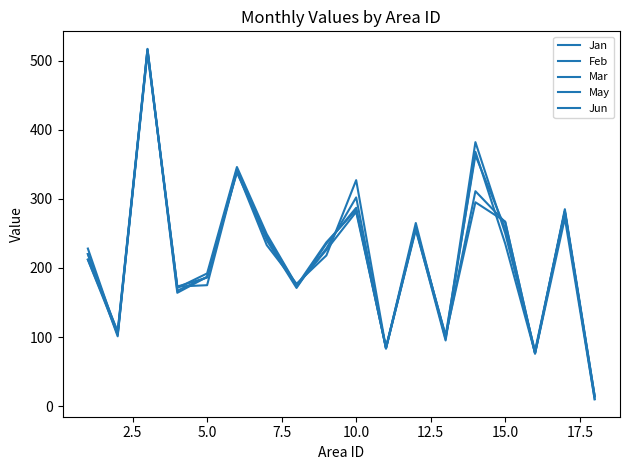

Does the chart display data point markers on the line(s)?

No